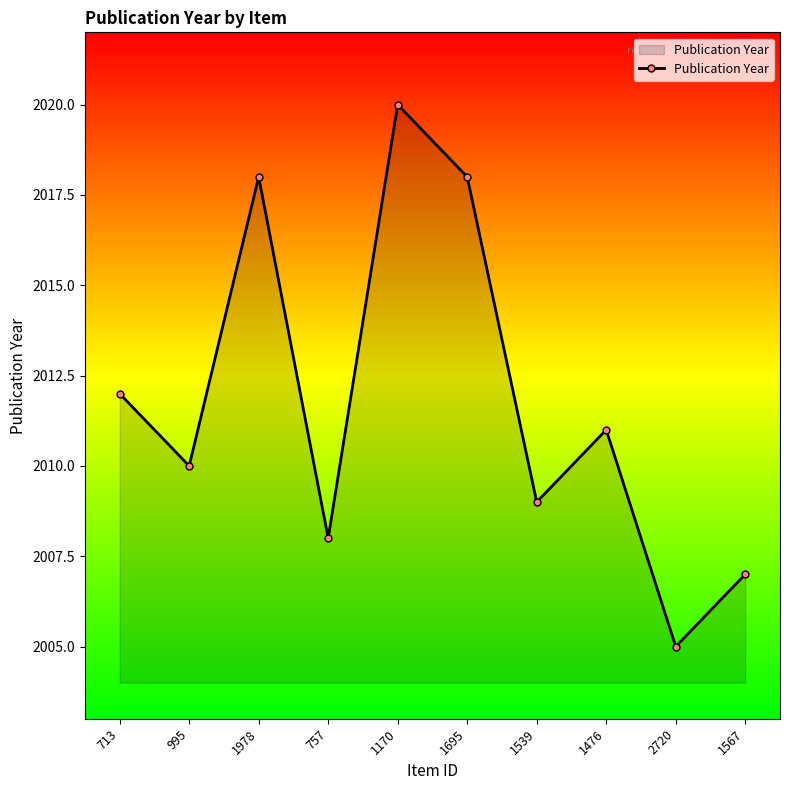

Where is the data nearest to the value 2012?

713